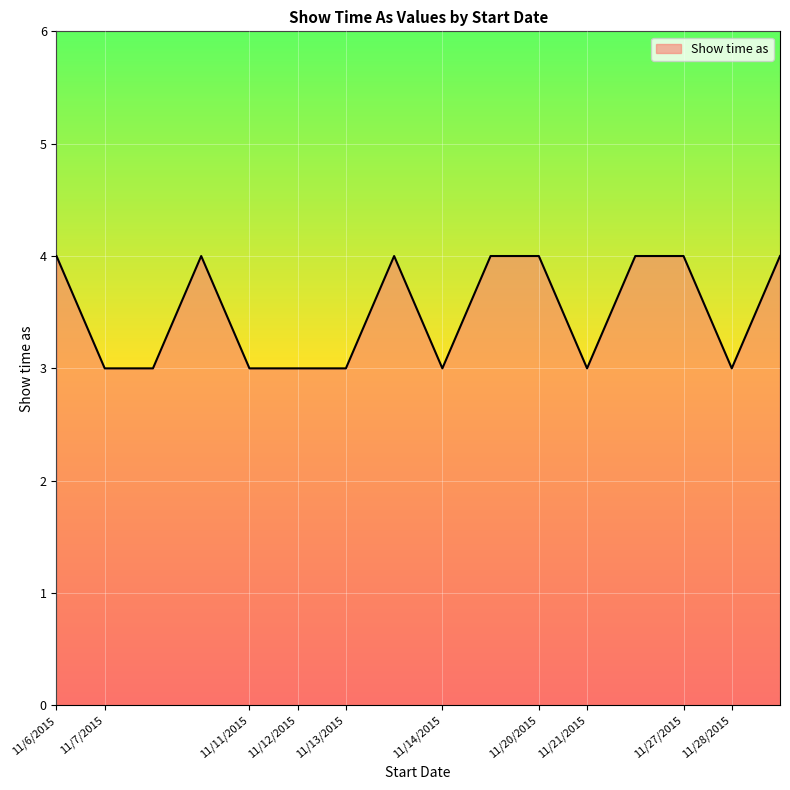

What is the maximum value shown in the chart?

4